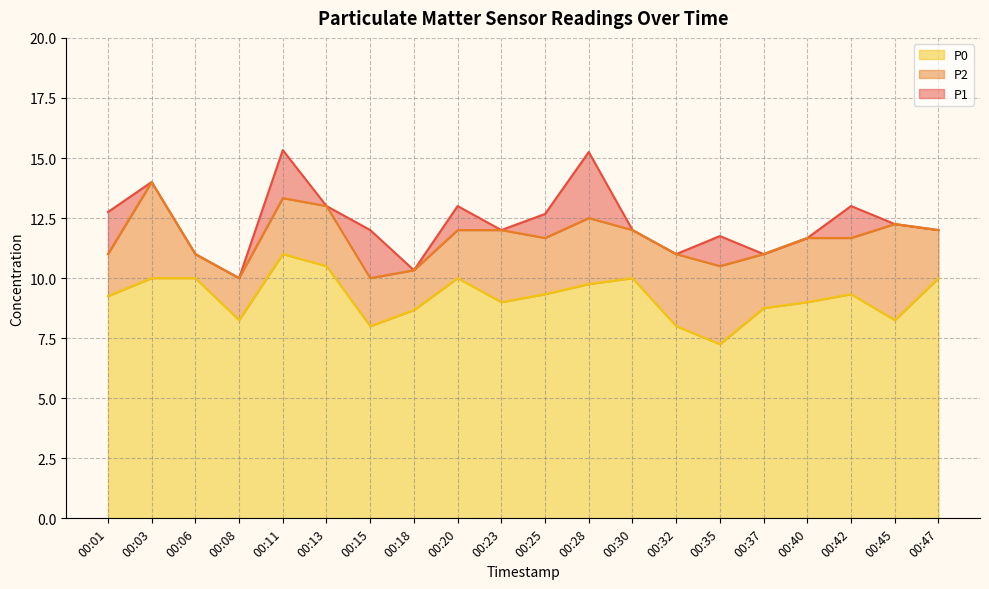

What is the sum of all P2 values?

232.9